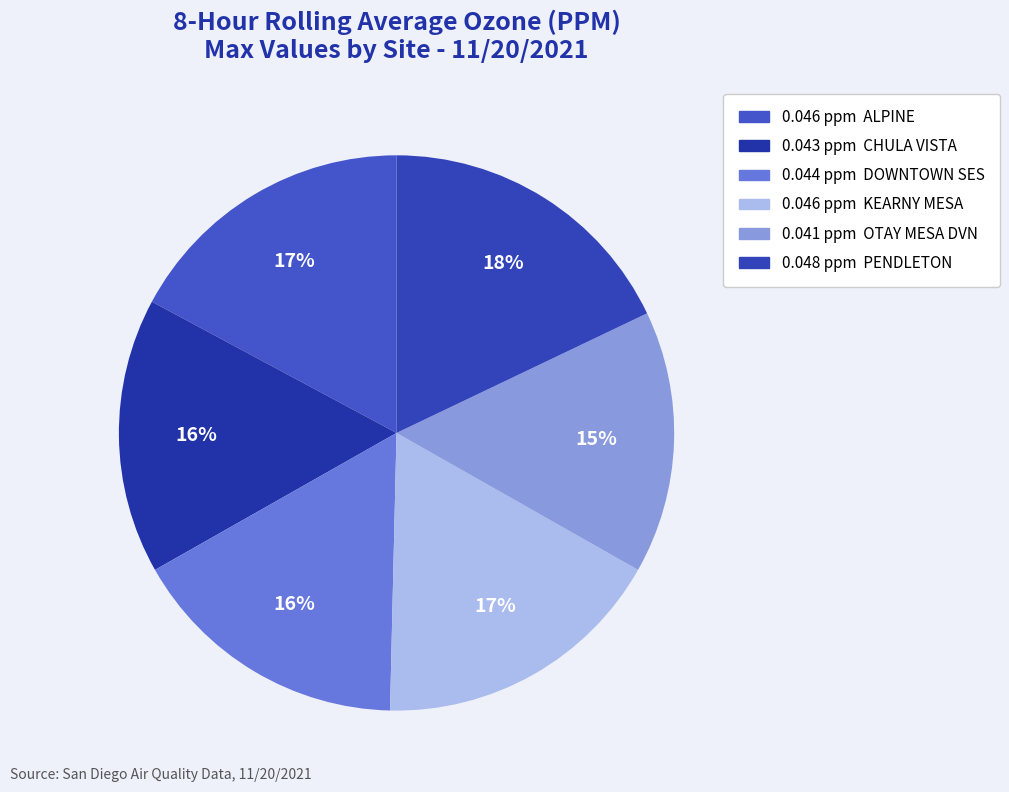

How many segments does this pie chart have?

6